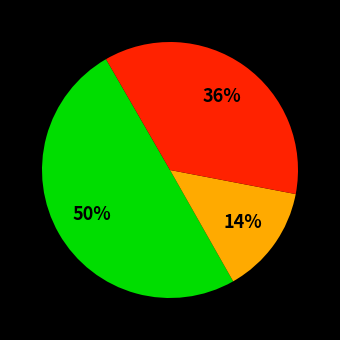

How many slices are in this pie chart?

3